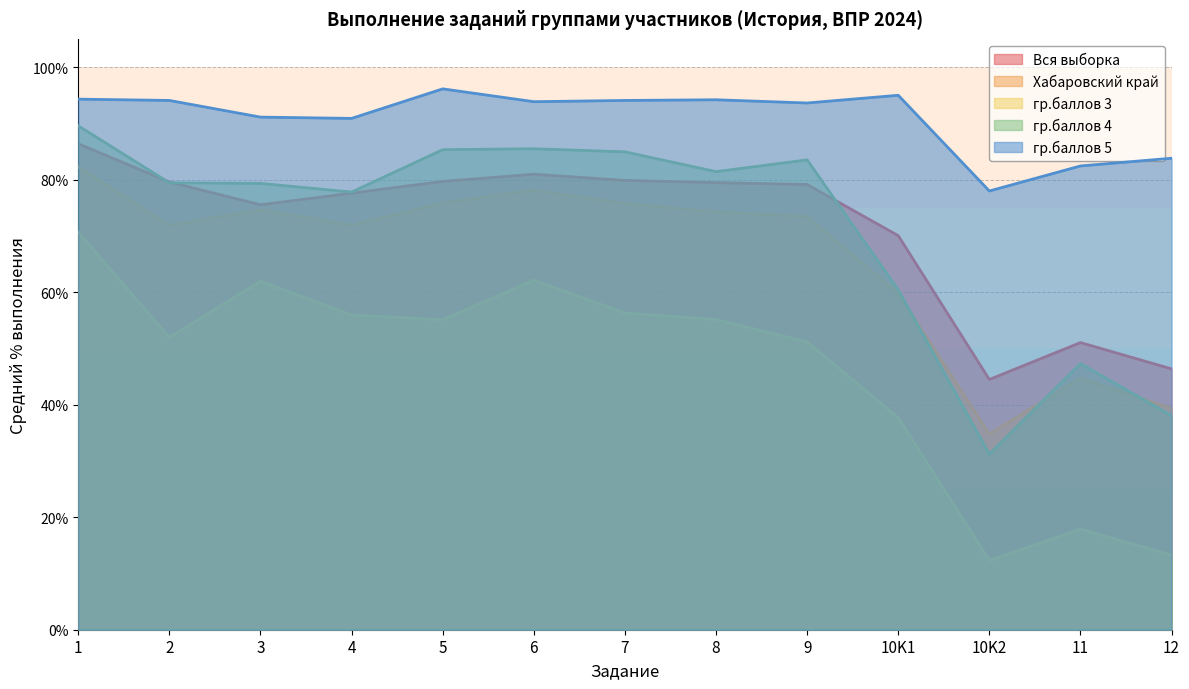

Reading right to left, extract all data points from this chart.

Вся выборка: 12=46.4	11=51.0	10K2=44.5	10K1=70.0	9=79.1	8=79.5	7=79.8	6=81.0	5=79.7	4=77.6	3=75.5	2=79.6	1=86.4
Хабаровский край: 12=39.3	11=44.7	10K2=34.8	10K1=59.7	9=73.4	8=74.2	7=75.8	6=78.1	5=75.8	4=71.9	3=74.6	2=71.8	1=82.2
гр.баллов 3: 12=13.3	11=17.9	10K2=12.3	10K1=37.7	9=51.1	8=55.1	7=56.3	6=62.1	5=55.1	4=55.9	3=62.0	2=52.0	1=70.6
гр.баллов 4: 12=38.1	11=47.3	10K2=31.2	10K1=60.4	9=83.5	8=81.4	7=84.9	6=85.5	5=85.3	4=77.8	3=79.3	2=79.4	1=89.5
гр.баллов 5: 12=83.8	11=82.4	10K2=78.0	10K1=95.0	9=93.6	8=94.2	7=94.1	6=93.8	5=96.1	4=90.9	3=91.1	2=94.1	1=94.3